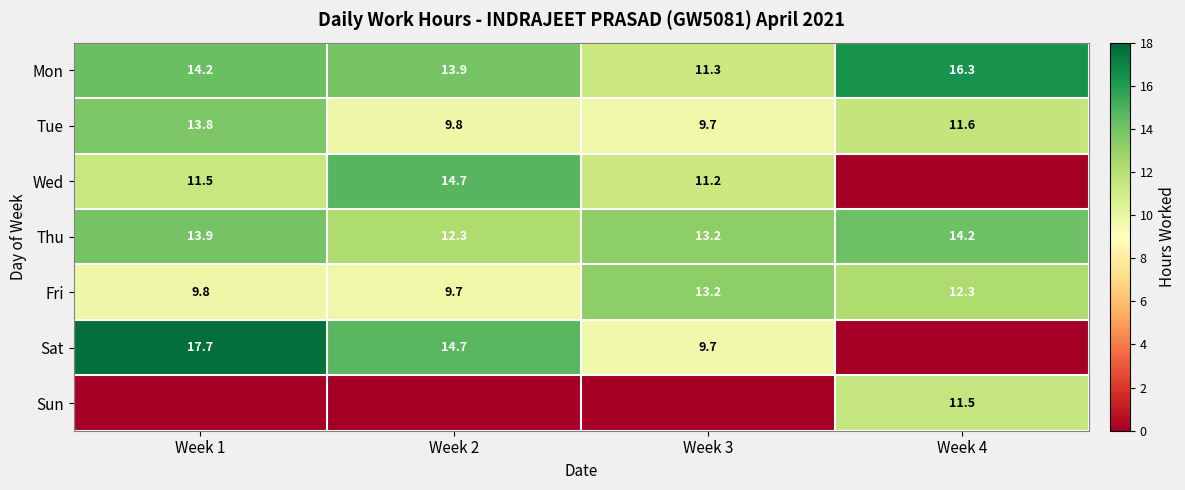

What is the difference between the Sat values at Week 1 and Week 3?

8.0